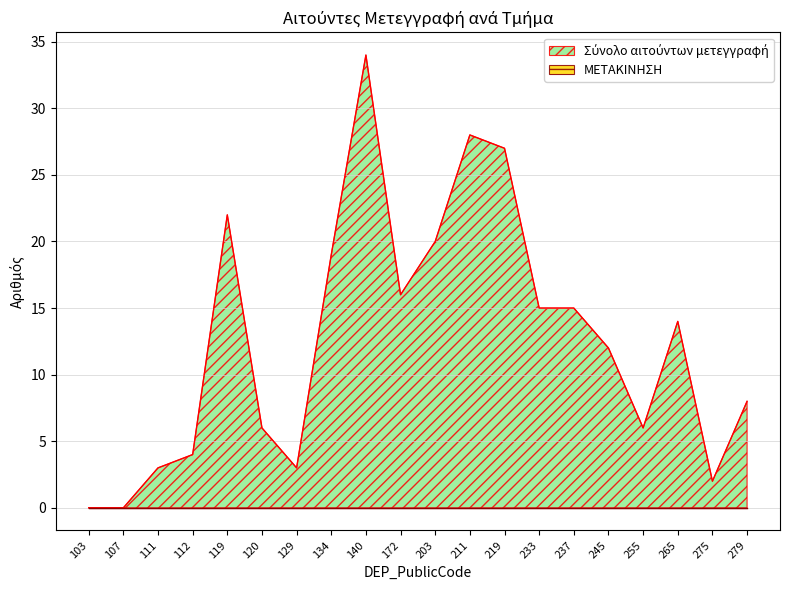

Does the chart have visible grid lines?

Yes